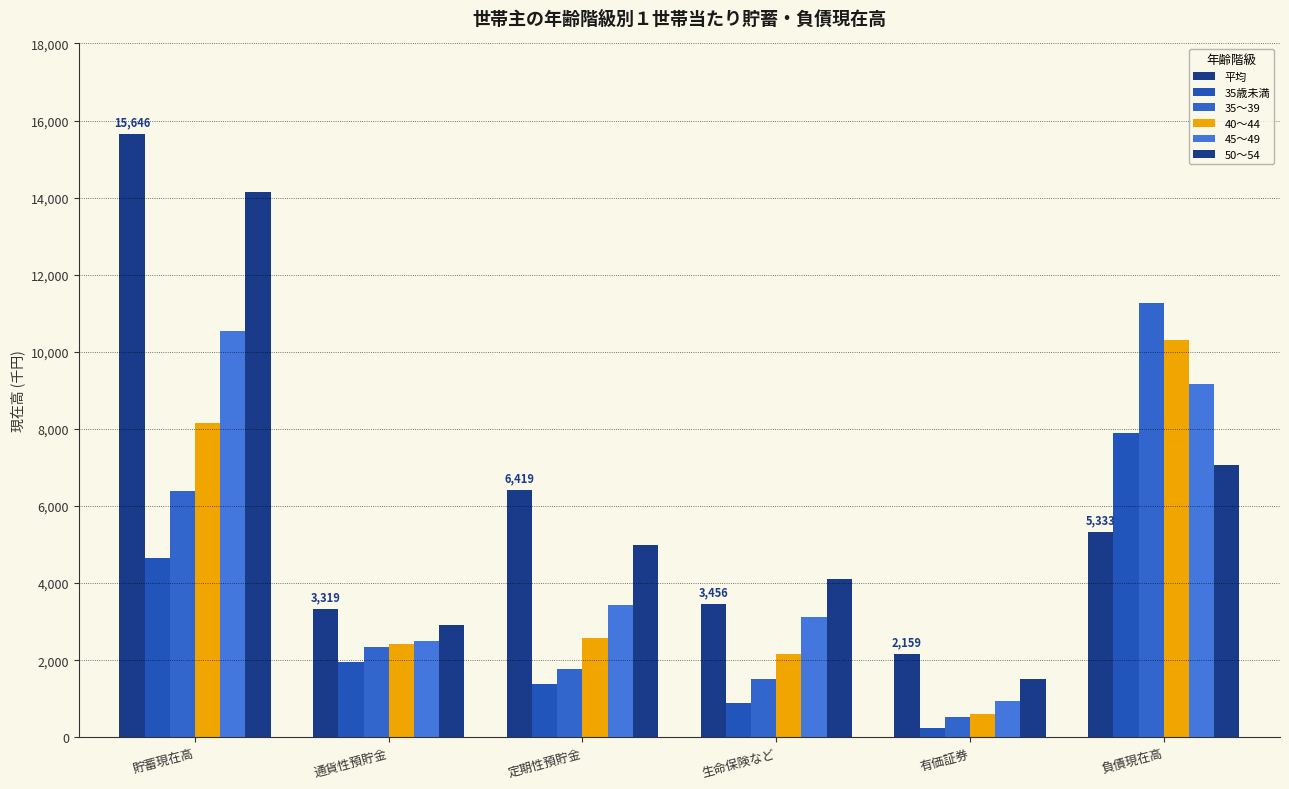

What position from the right is 定期性預貯金?

4